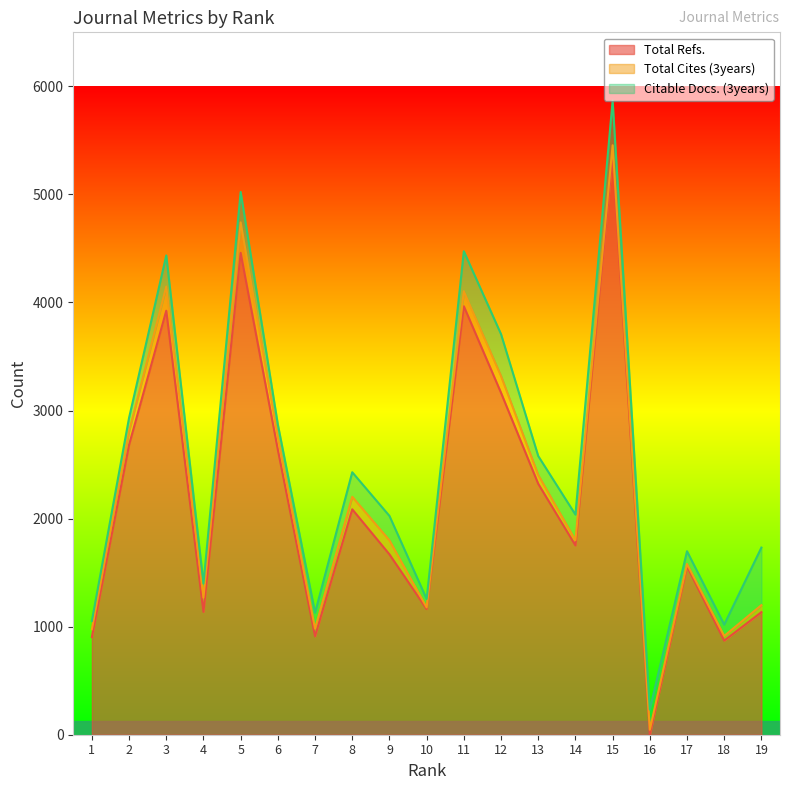

How many lines are shown in the chart?

3